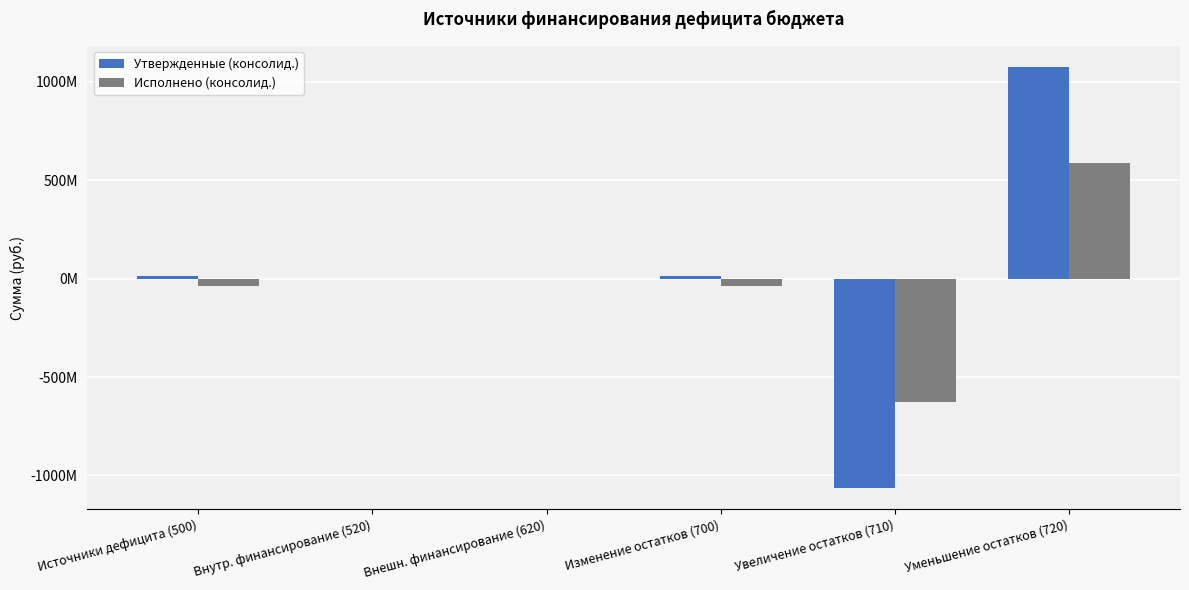

Does the chart contain stacked bars?

No